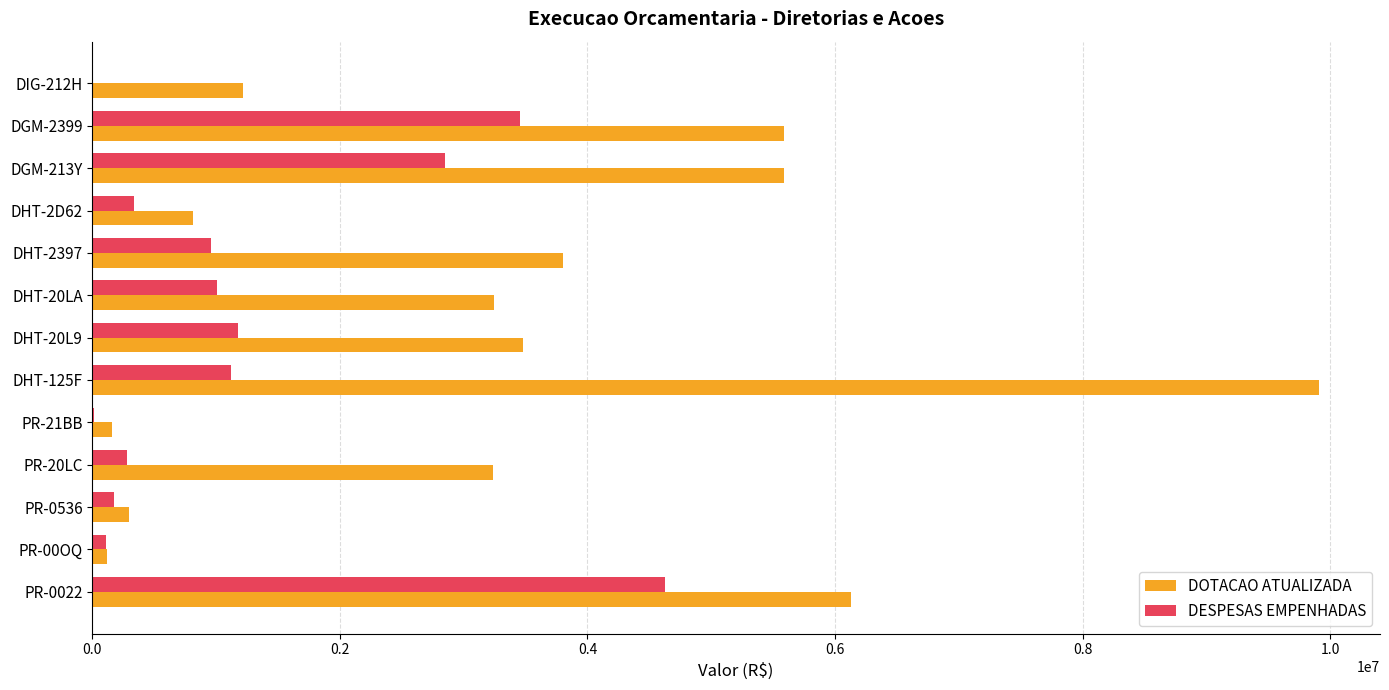

The value of DOTACAO ATUALIZADA at DGM-213Y is 7580524.2. True or false?

False